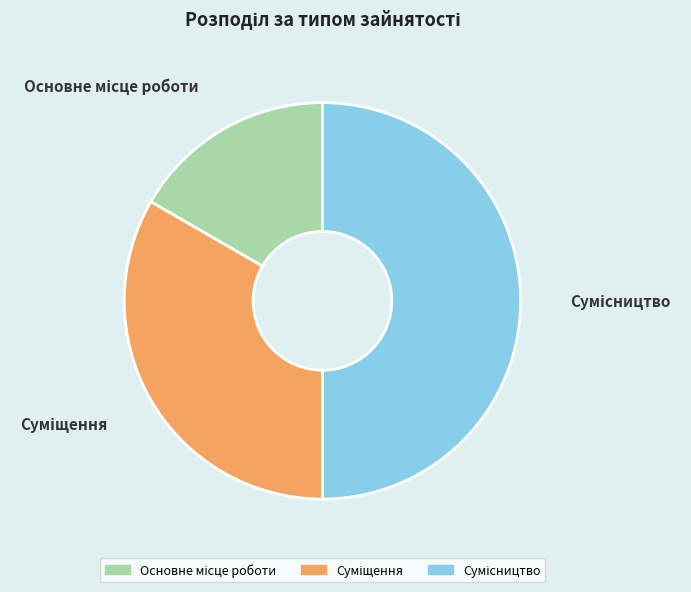

How many segments does this pie chart have?

3